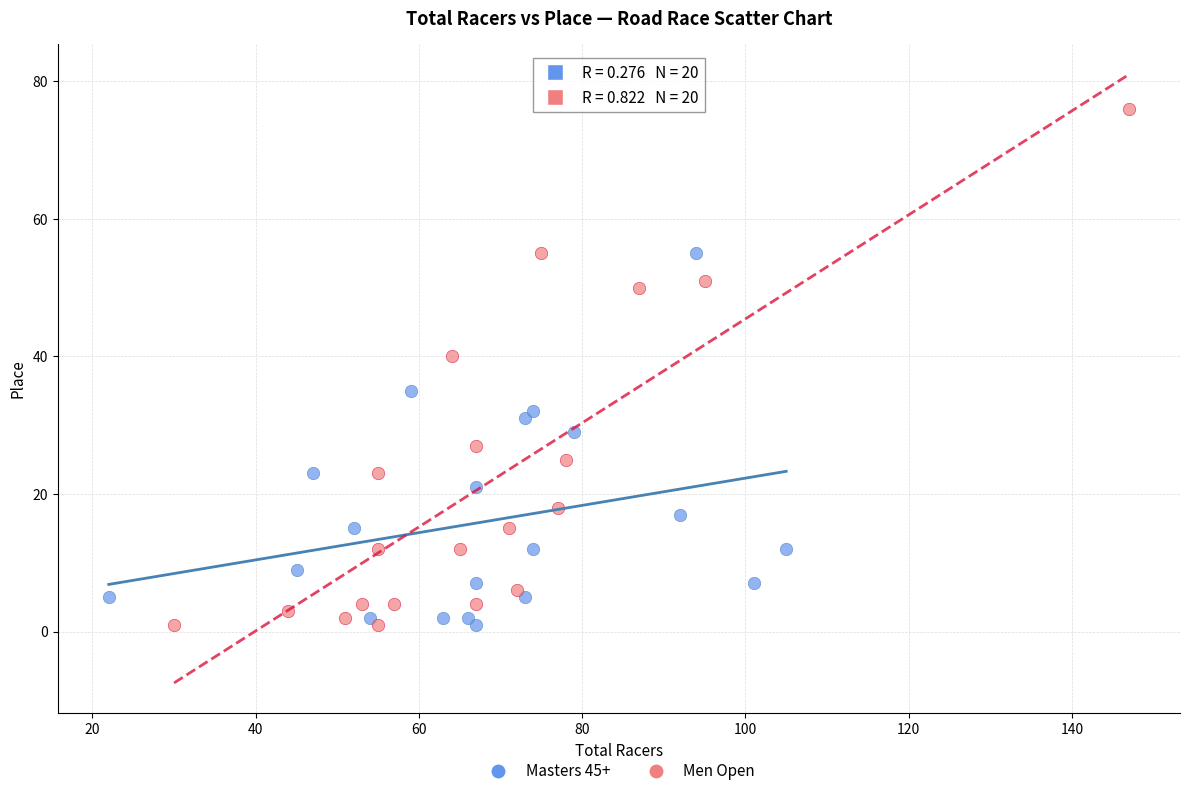

Which series has the largest Y range (max minus min)?

Men Open